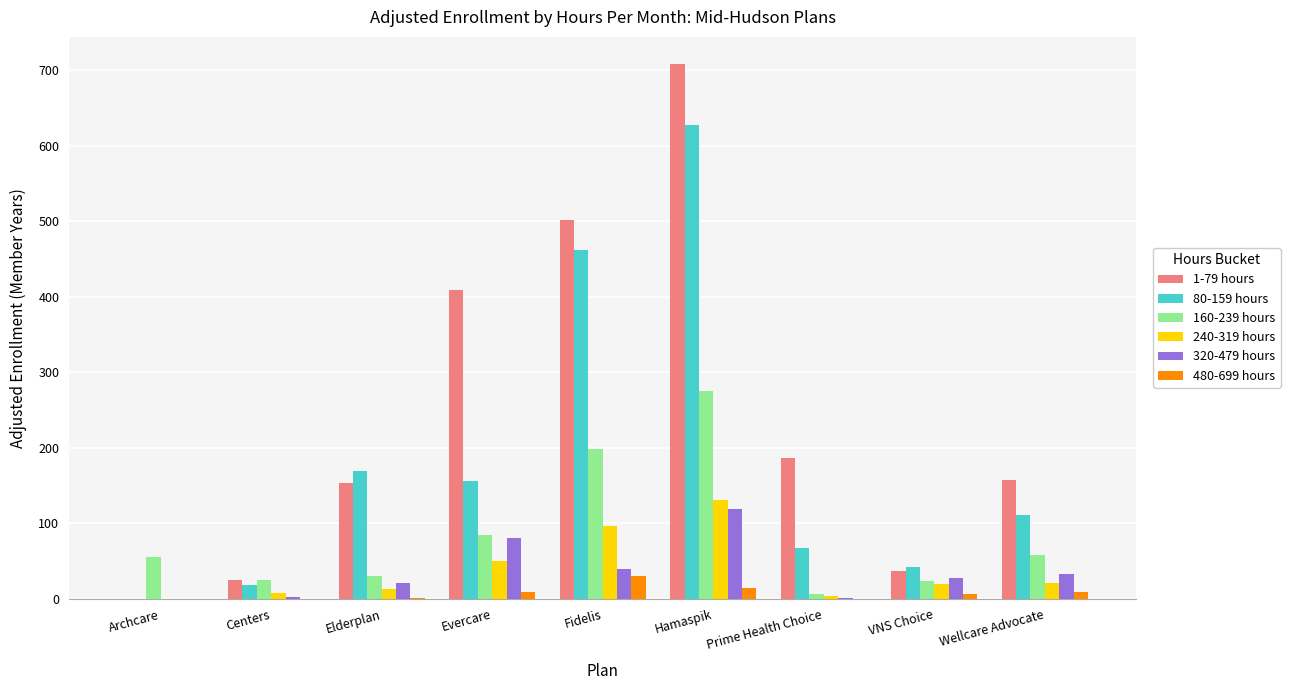

What is the sum of all 480-699 hours values?

69.8